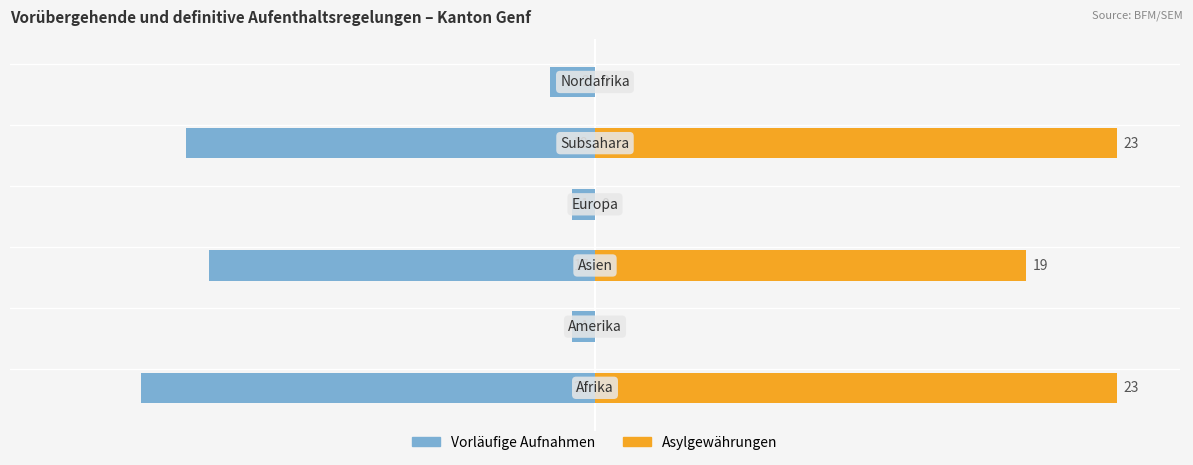

How many Asylgewährungen Total values are between 0 and 25?

6